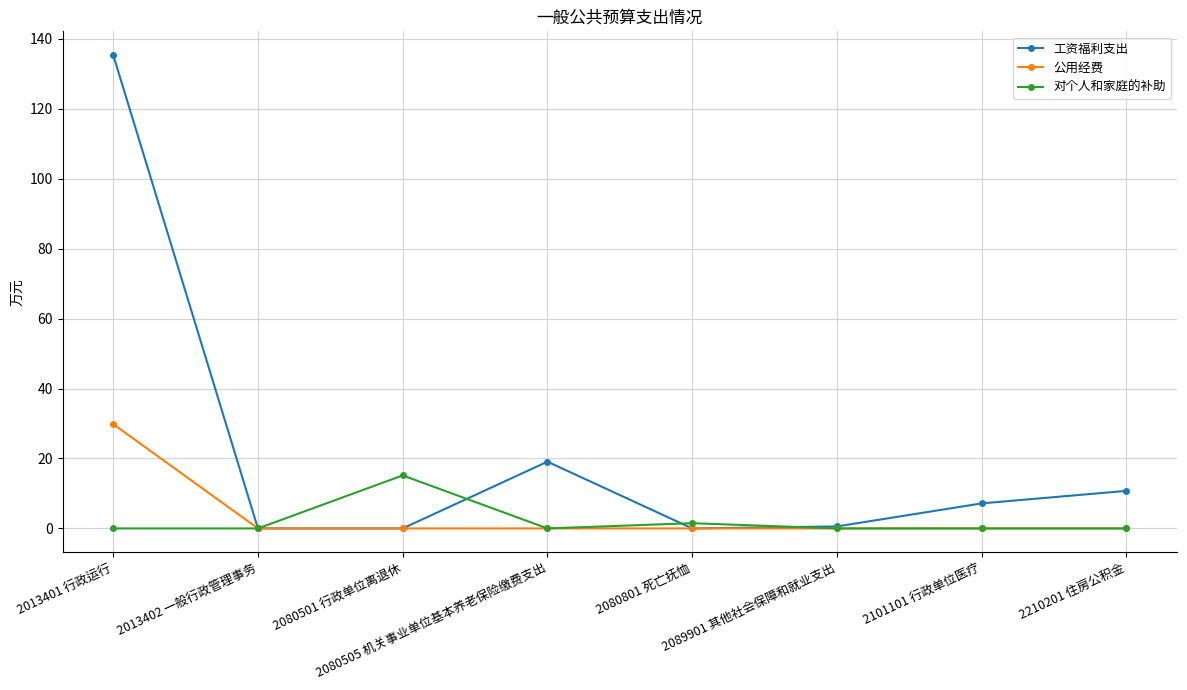

Is it true that 公用经费 equals -17.4 at 2080505 机关事业单位基本养老保险缴费支出?

False